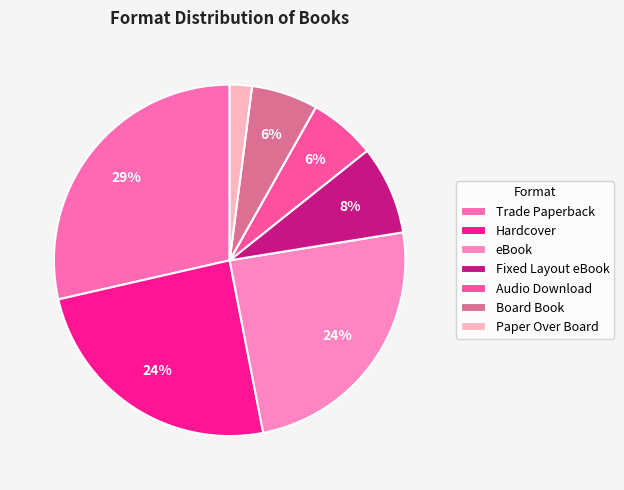

How many slices are in this pie chart?

7